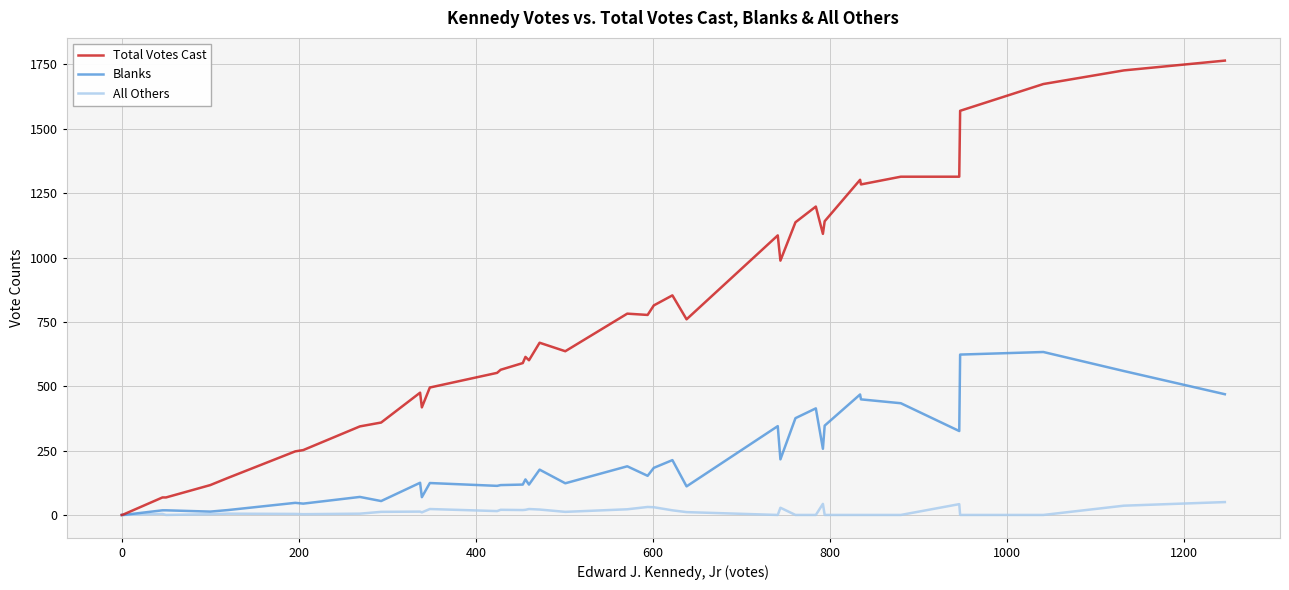

What are all the series names shown in the legend?

Total Votes Cast, Blanks, All Others